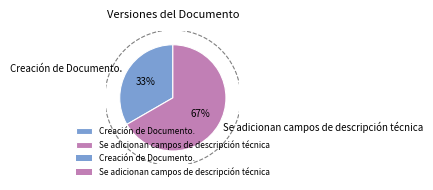

Which slice represents more than half of the pie?

Se adicionan campos de descripción técnica